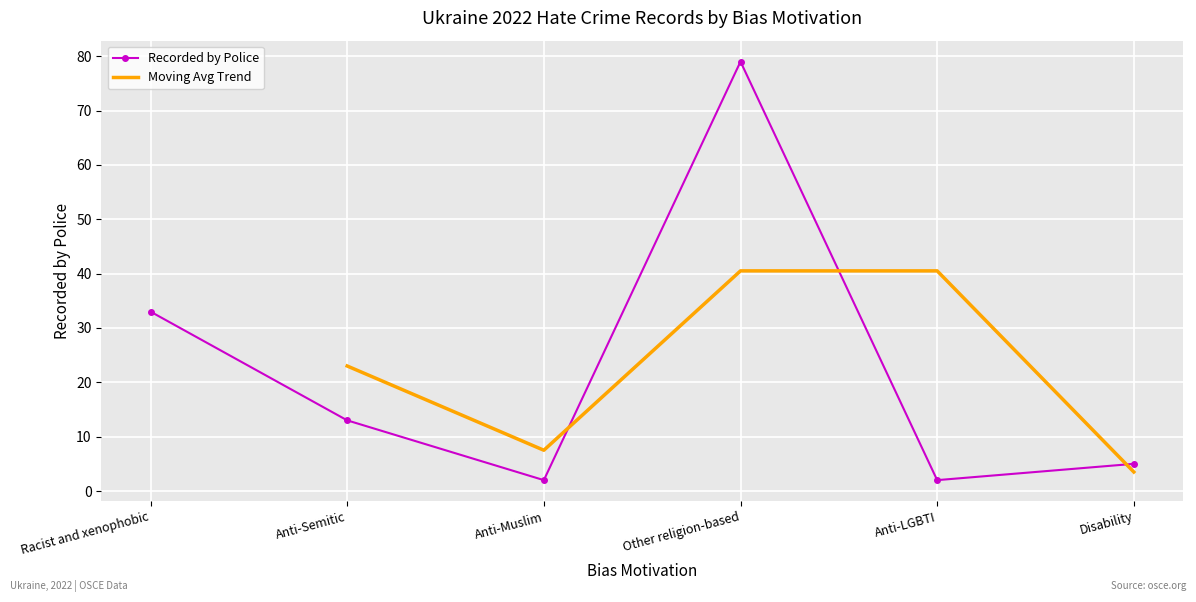

Is it true that the value at Anti-Semitic is 13?

True